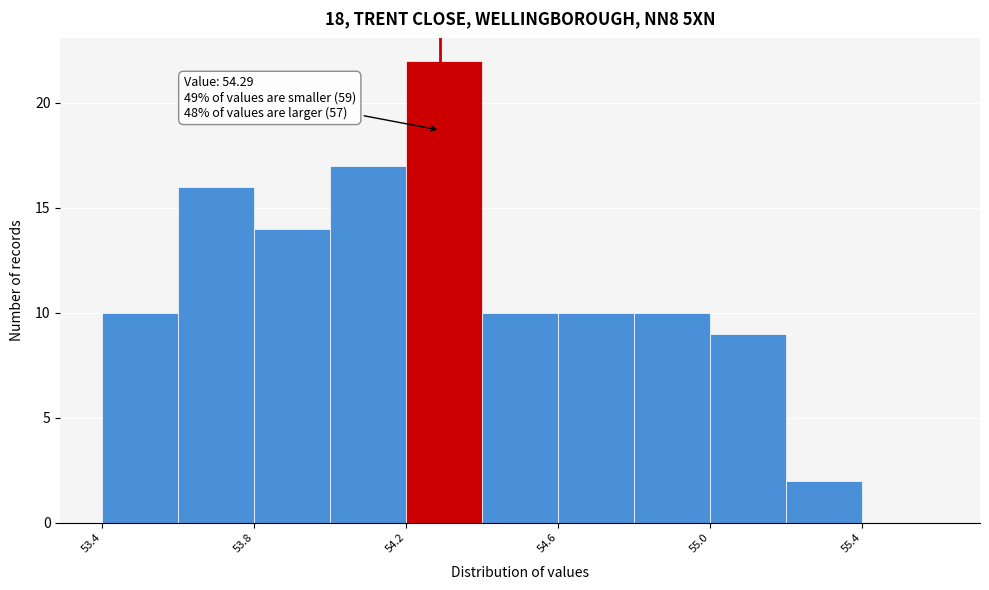

Over which range of the x-axis is the bar tallest?

54.2 to 54.4